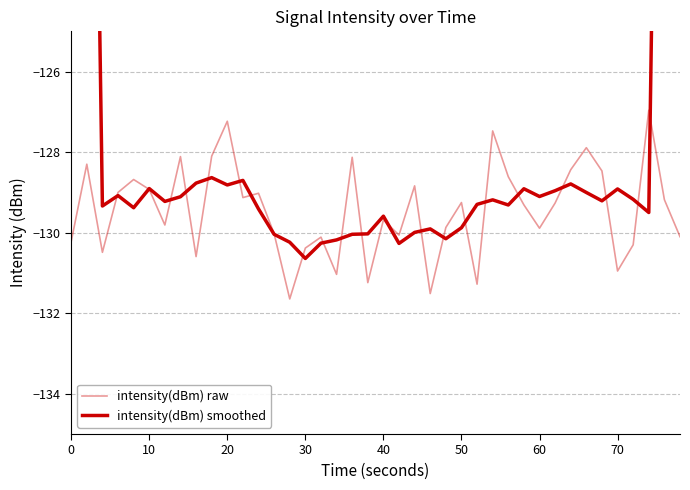

How many lines are shown in the chart?

2